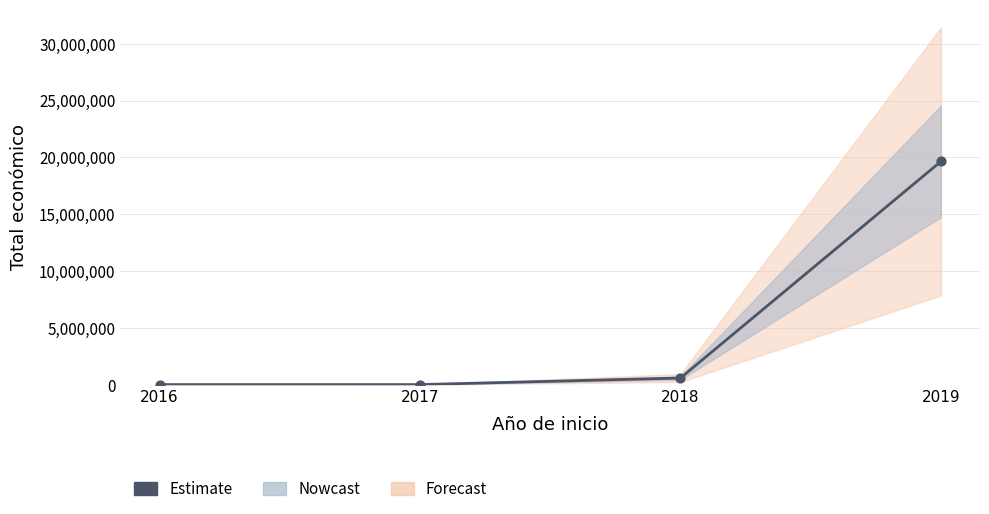

Approximately how many times larger is the value at 2019 compared to 2017?

3928.0